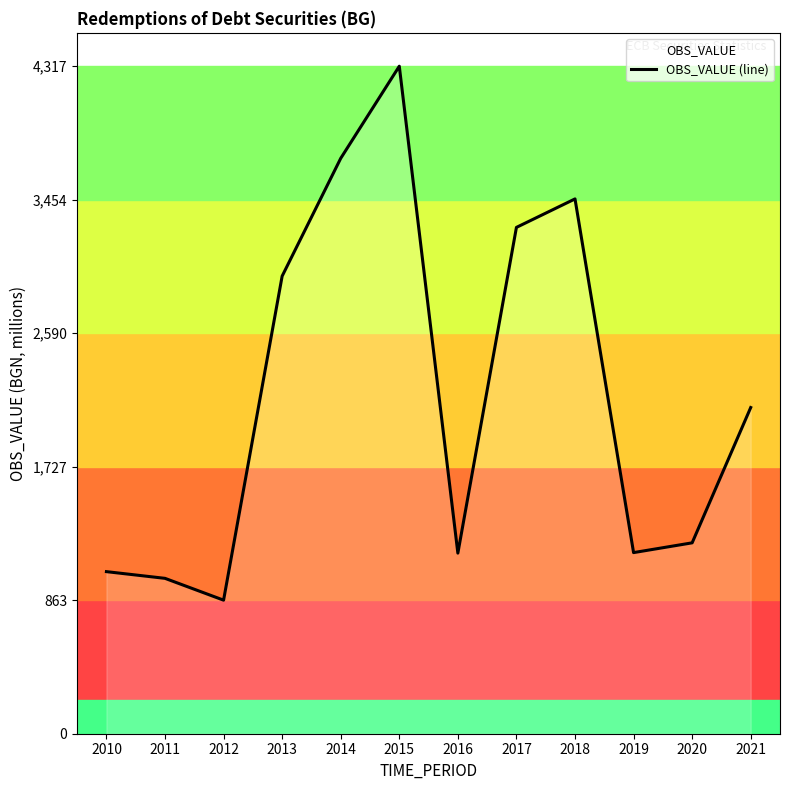

What is the sum of all values?

26337.0